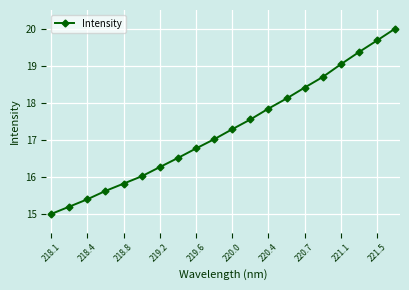

How many data points does each series have?

20